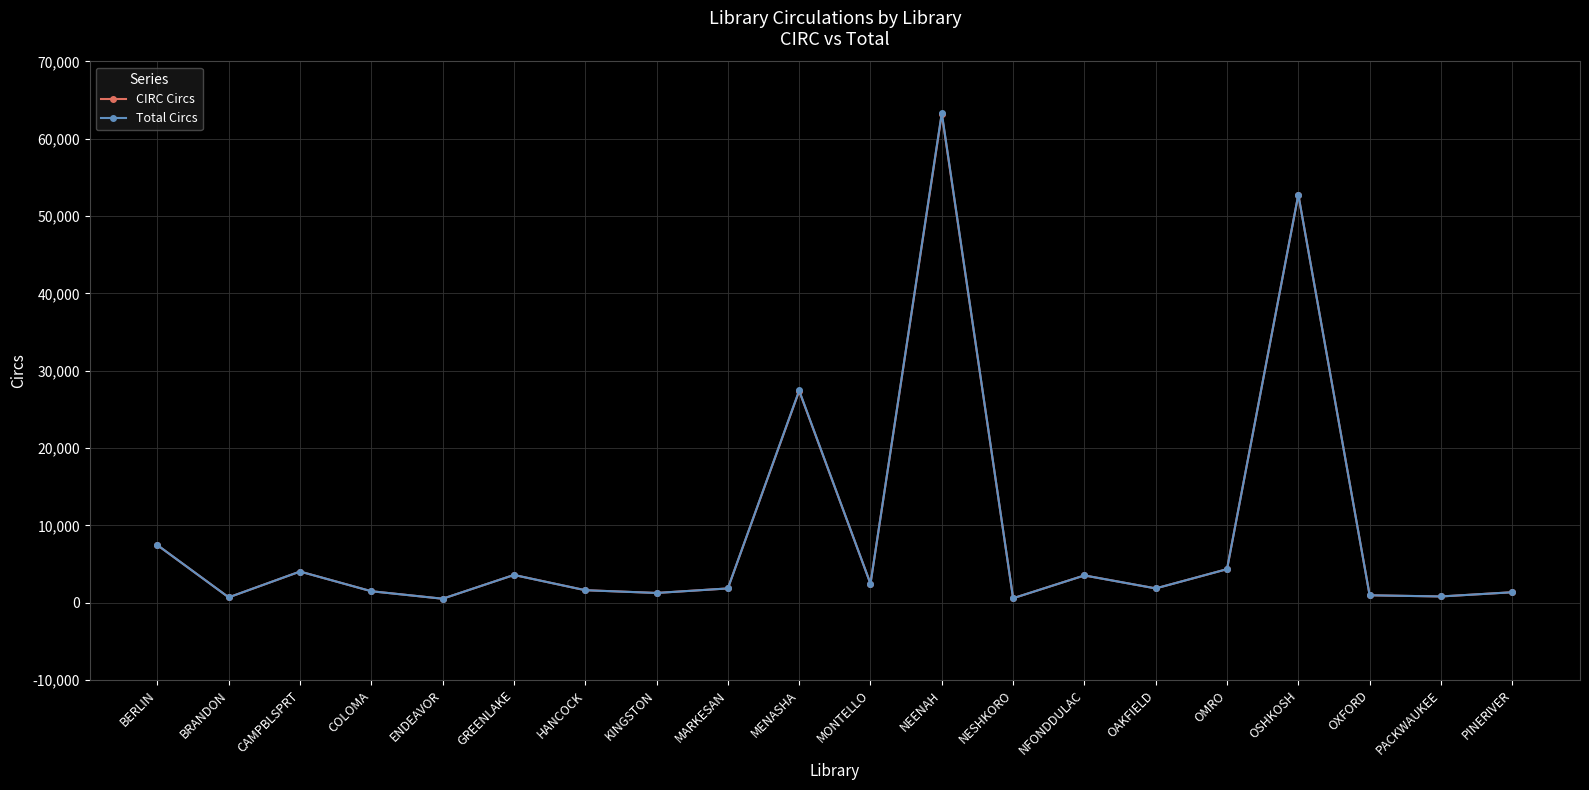

Where is Total Circs nearest to the value 31925?

MENASHA